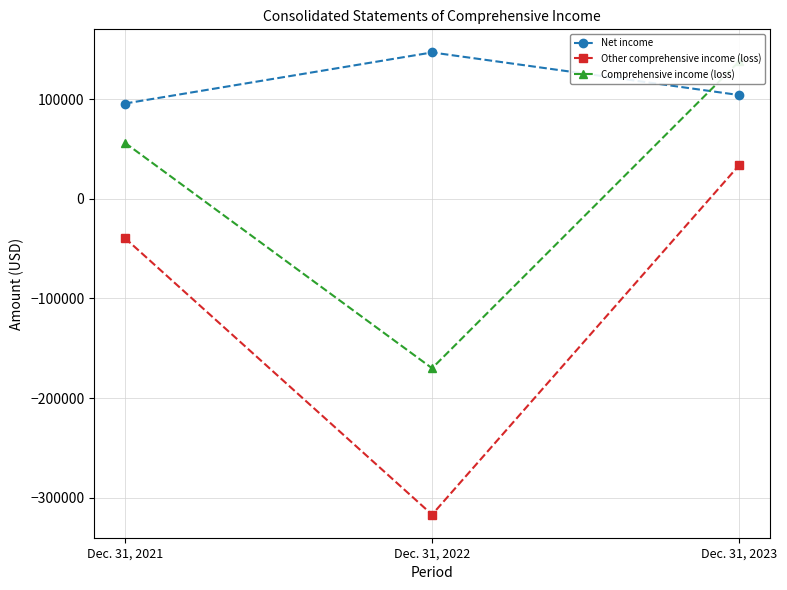

Reading left to right, extract all data points from this chart.

Net income: Dec. 31, 2021=95644	Dec. 31, 2022=146936	Dec. 31, 2023=104131
Other comprehensive income (loss): Dec. 31, 2021=-39320	Dec. 31, 2022=-317005	Dec. 31, 2023=33945
Comprehensive income (loss): Dec. 31, 2021=56324	Dec. 31, 2022=-170069	Dec. 31, 2023=138076